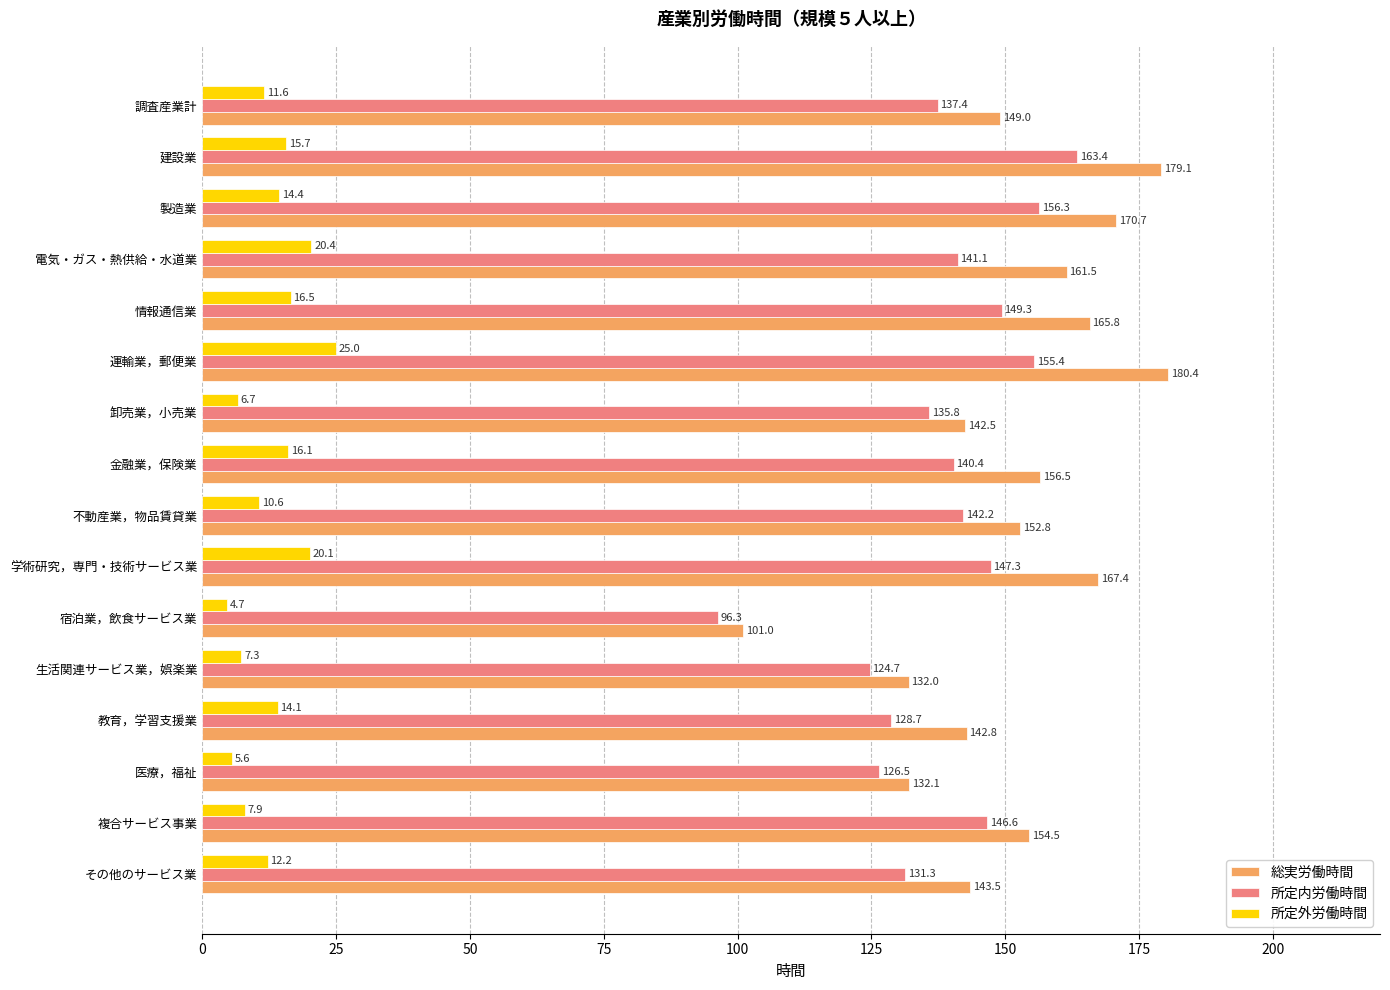

How many data points in 所定内労働時間 are less than 141?

8